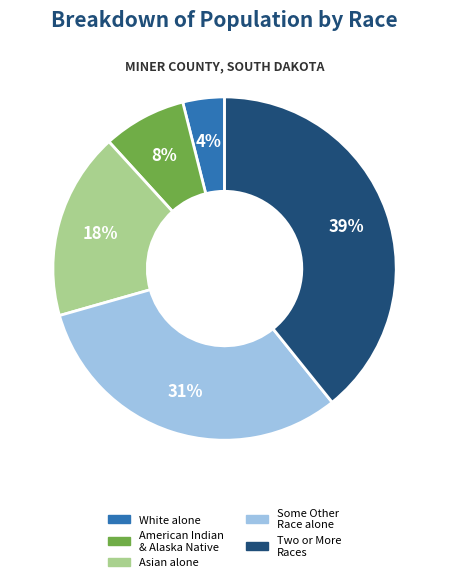

To the nearest percent, what is the average slice percentage?

20%